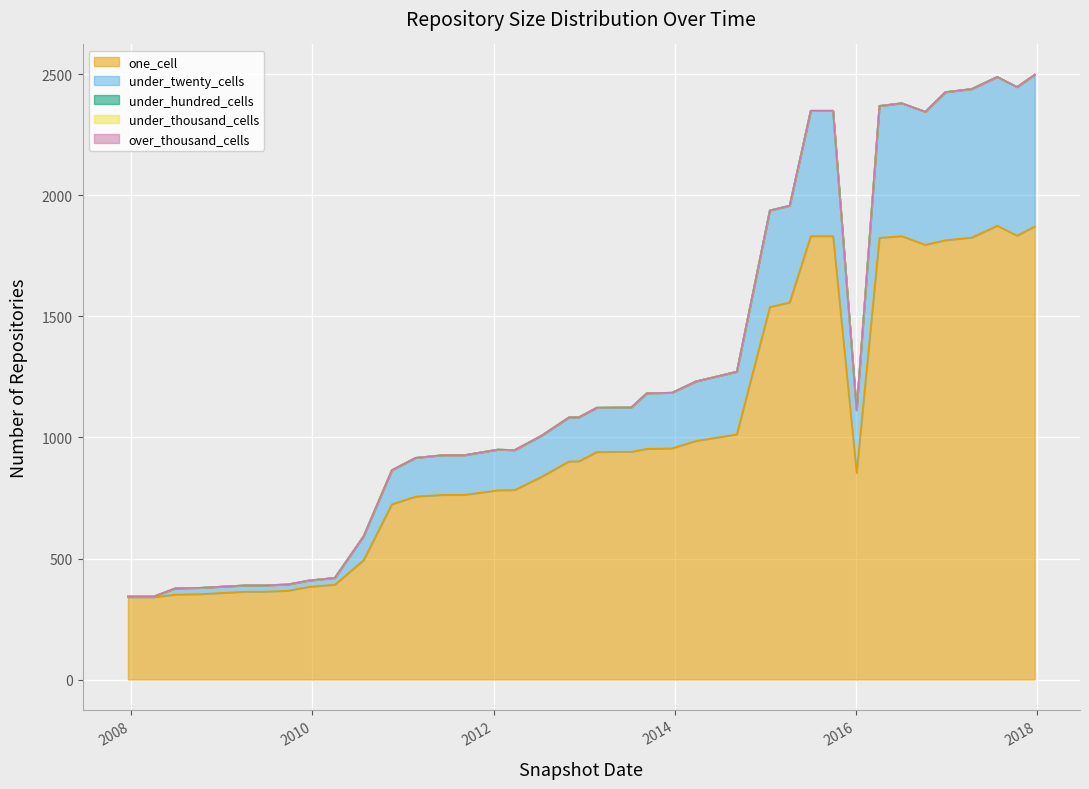

How many lines are shown in the chart?

5